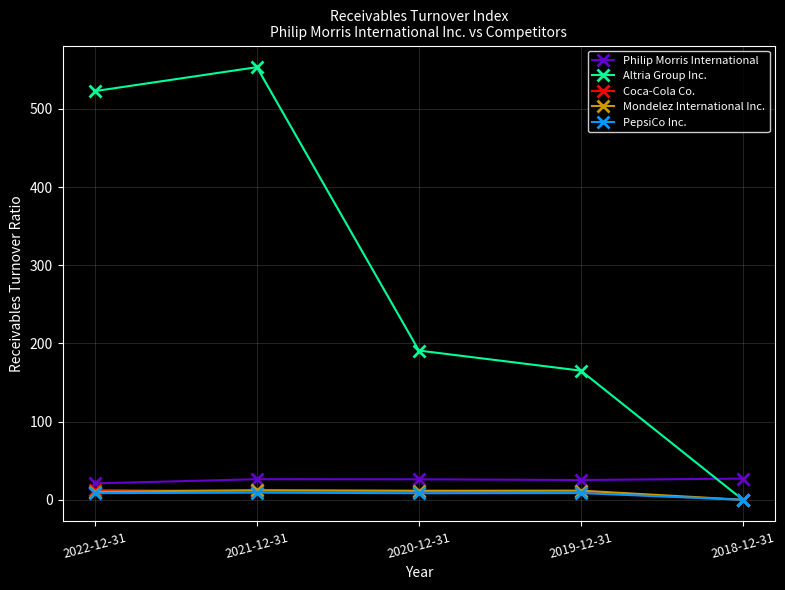

What is the label of the 4th point from the left?

2019-12-31